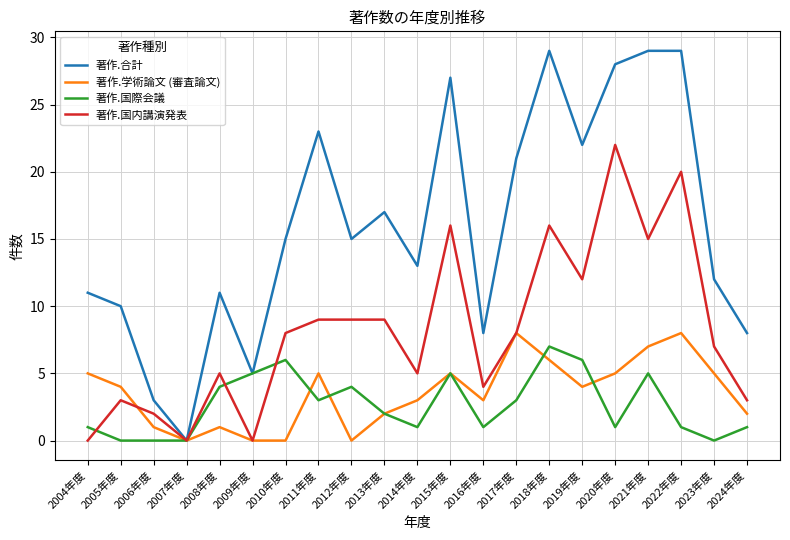

What is the sum of the 著作.国内講演発表 values at 2021年度 and 2004年度?

15